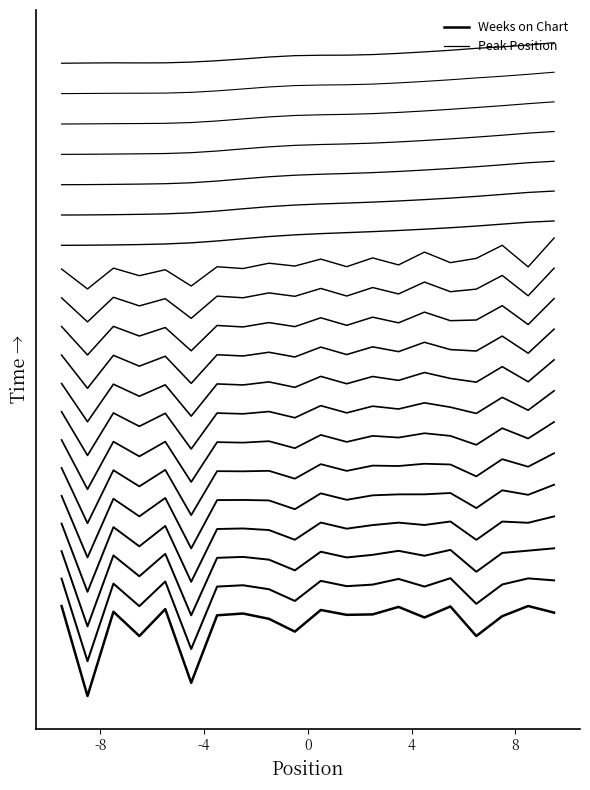

What is the value of the Peak Position point at the 15th from the left?

28.7